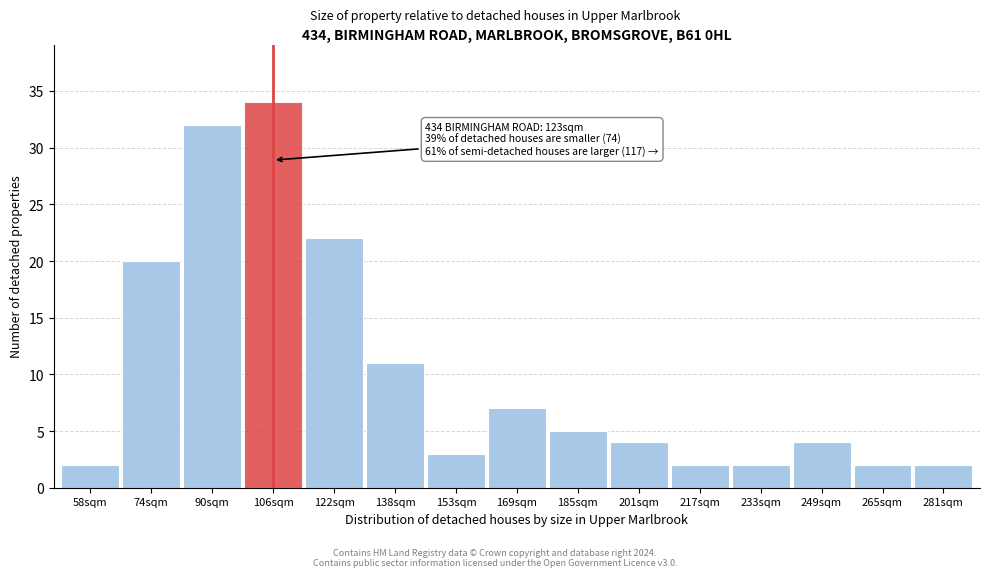

Reading left to right, list all the values displayed in this chart.

58sqm=2	74sqm=20	90sqm=32	106sqm=34	122sqm=22	138sqm=11	153sqm=3	169sqm=7	185sqm=5	201sqm=4	217sqm=2	233sqm=2	249sqm=4	265sqm=2	281sqm=2